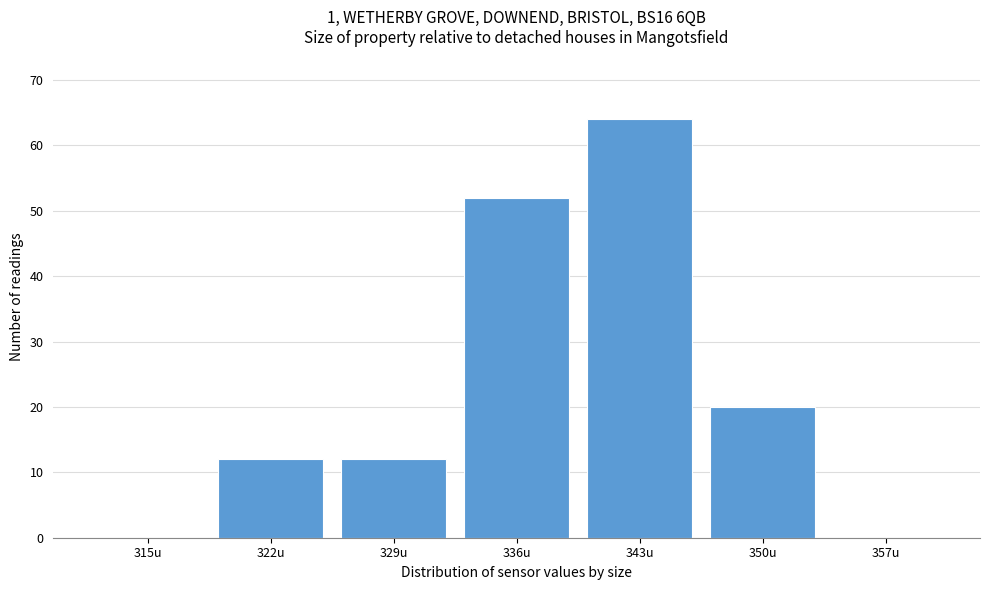

Reading left to right, transcribe all the data shown in this chart.

315u=0	322u=12	329u=12	336u=52	343u=64	350u=20	357u=0